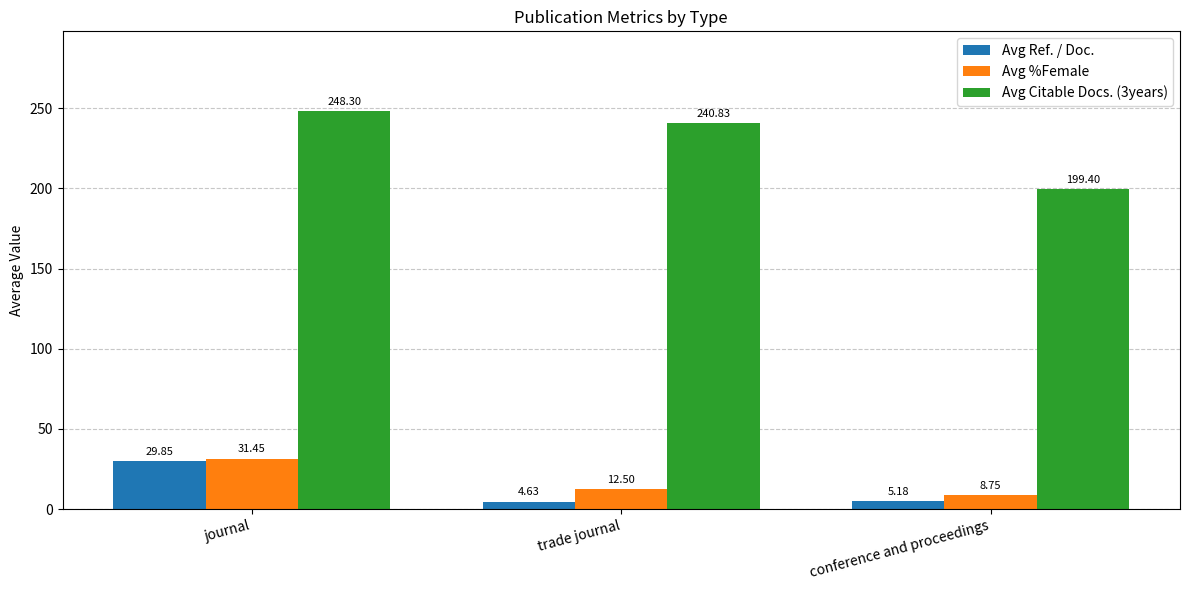

At which label is Avg Ref. / Doc. closest to 17?

conference and proceedings